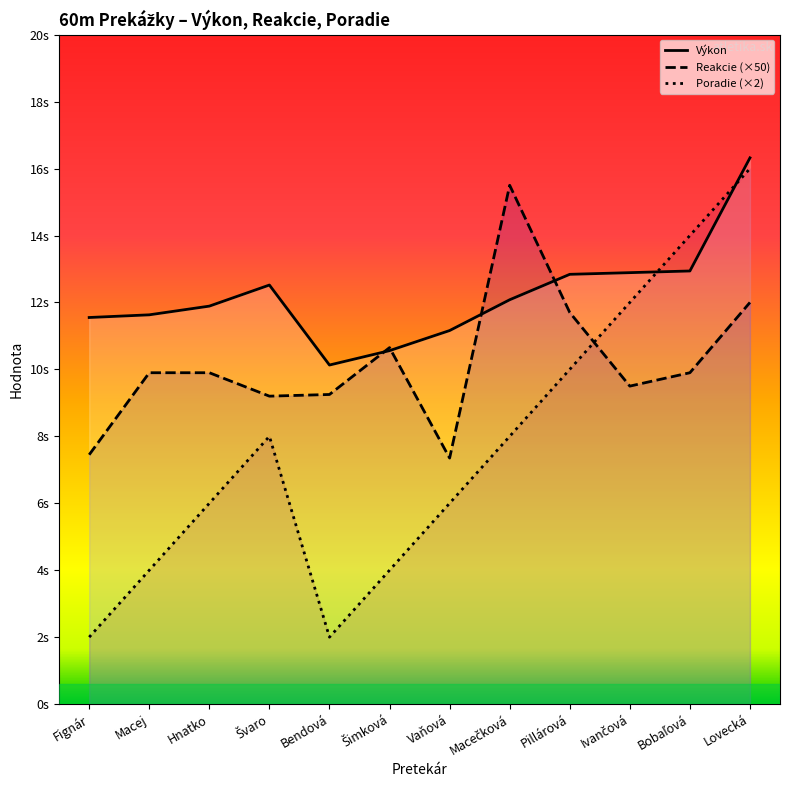

Between which two adjacent categories do Výkon and Reakcie (×50) first intersect?

Bendová and Šimková